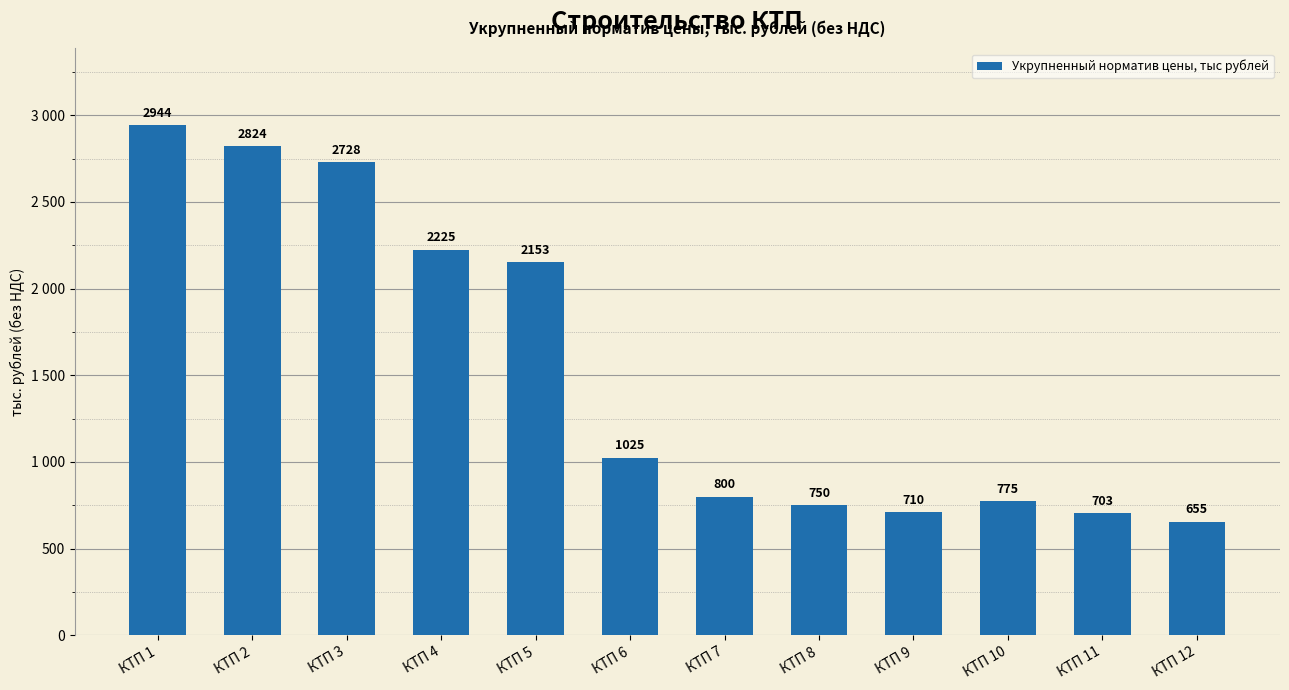

Reading left to right, transcribe all the data shown in this chart.

2944	2824	2728	2225	2153	1025	800	750	710	775	703	655